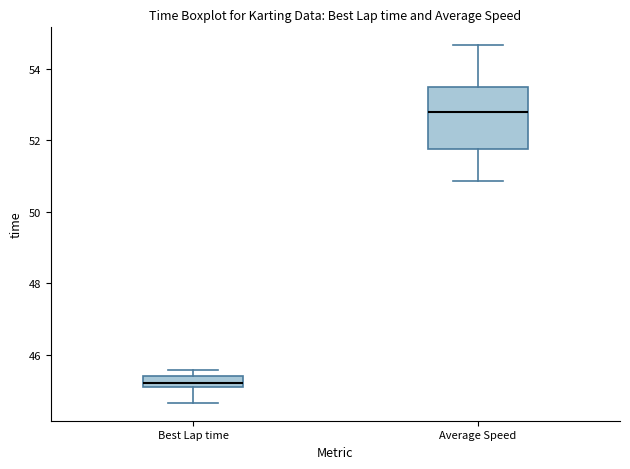

Reading left to right, transcribe this box plot: for each box, give where its median line is, the range the box spans, and where its two whiskers end, as read against the y-axis. The values are not printed on the chart, so give them approximately, as read against the axis.

Best Lap time: median 45.2, box 45.0 to 45.4, whiskers 44.6 to 45.6
Average Speed: median 52.8, box 51.8 to 53.6, whiskers 50.8 to 54.6